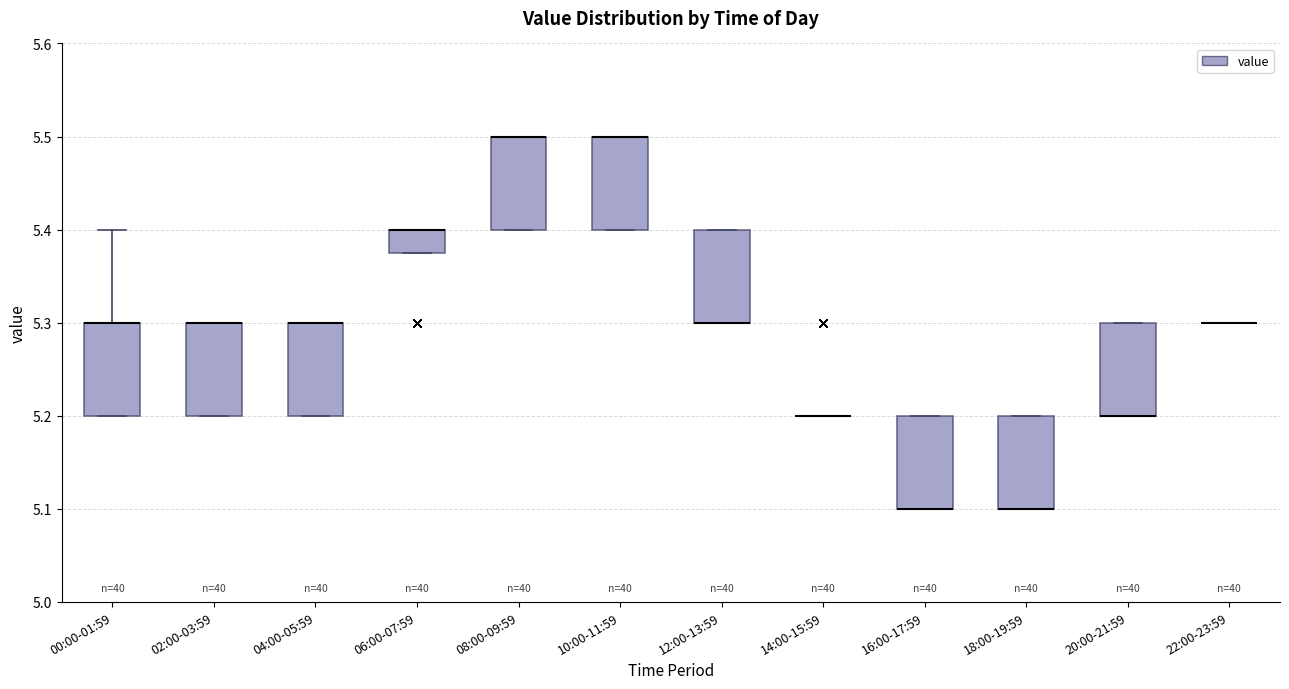

Reading left to right, transcribe this box plot: for each box, give where its median line is, the range the box spans, and where its two whiskers end, as read against the y-axis. The values are not printed on the chart, so give them approximately, as read against the axis.

00:00-01:59: median 5.30 (drawn on the box's upper edge), box 5.20 to 5.30, whiskers 5.20 to 5.40
02:00-03:59: median 5.30 (drawn on the box's upper edge), box 5.20 to 5.30, whiskers 5.20 to 5.30
04:00-05:59: median 5.30 (drawn on the box's upper edge), box 5.20 to 5.30, whiskers 5.20 to 5.30
06:00-07:59: median 5.40 (drawn on the box's upper edge), box 5.38 to 5.40, whiskers 5.38 to 5.40
08:00-09:59: median 5.50 (drawn on the box's upper edge), box 5.40 to 5.50, whiskers 5.40 to 5.50
10:00-11:59: median 5.50 (drawn on the box's upper edge), box 5.40 to 5.50, whiskers 5.40 to 5.50
12:00-13:59: median 5.30 (drawn on the box's lower edge), box 5.30 to 5.40, whiskers 5.30 to 5.40
14:00-15:59: box collapsed to a line at 5.20, whiskers 5.20 to 5.20
16:00-17:59: median 5.10 (drawn on the box's lower edge), box 5.10 to 5.20, whiskers 5.10 to 5.20
18:00-19:59: median 5.10 (drawn on the box's lower edge), box 5.10 to 5.20, whiskers 5.10 to 5.20
20:00-21:59: median 5.20 (drawn on the box's lower edge), box 5.20 to 5.30, whiskers 5.20 to 5.30
22:00-23:59: box collapsed to a line at 5.30, whiskers 5.30 to 5.30